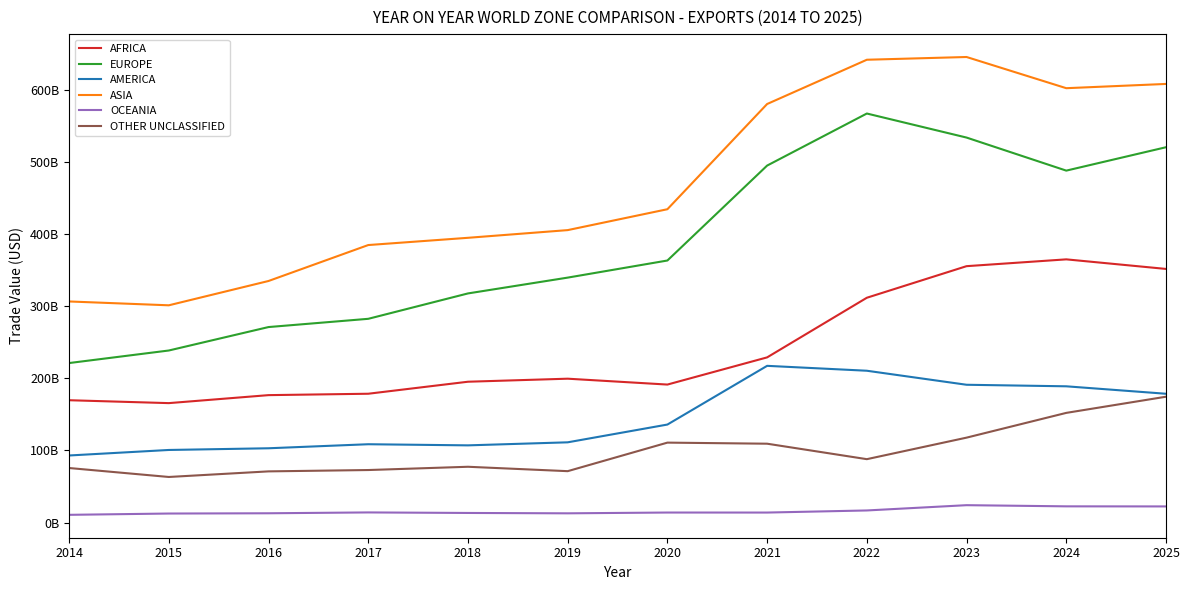

True or false: AMERICA and AFRICA intersect in this chart.

False